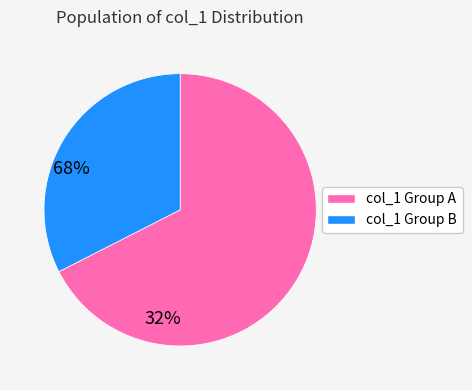

How many segments does this pie chart have?

2